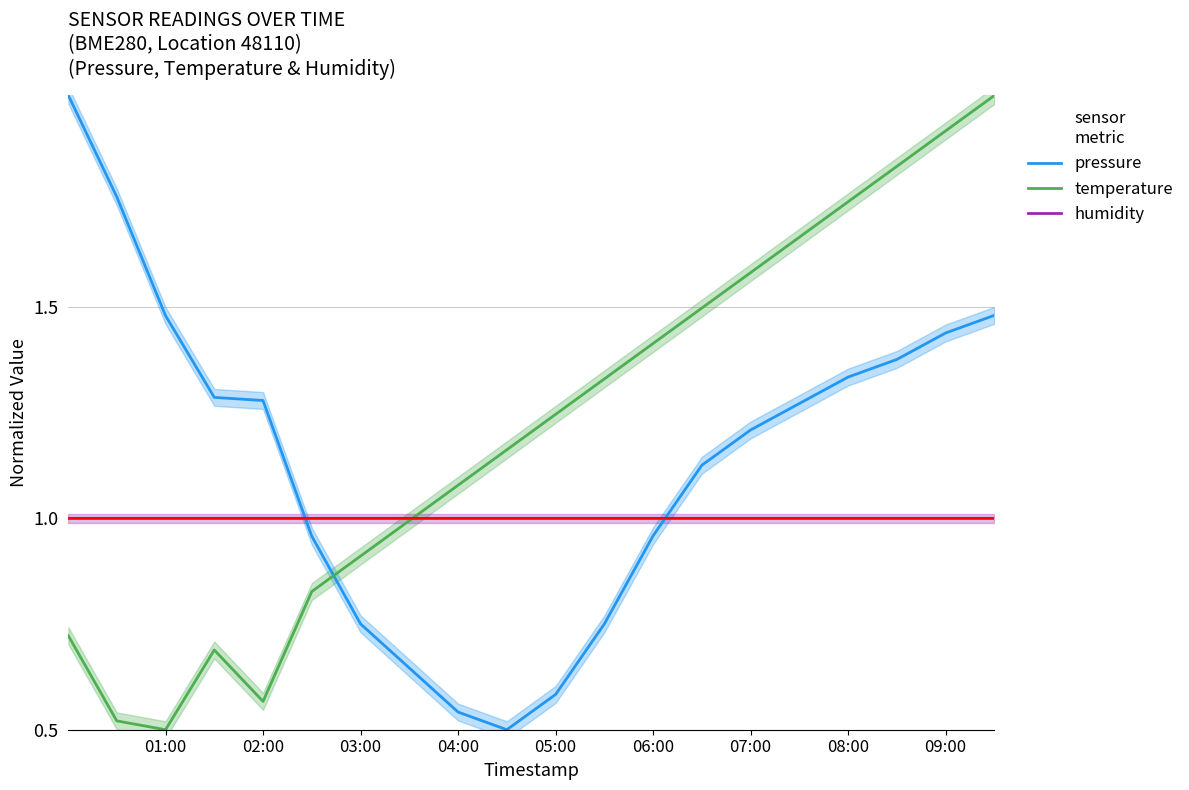

The pressure series shows 2.3 at 09:00. True or false?

False